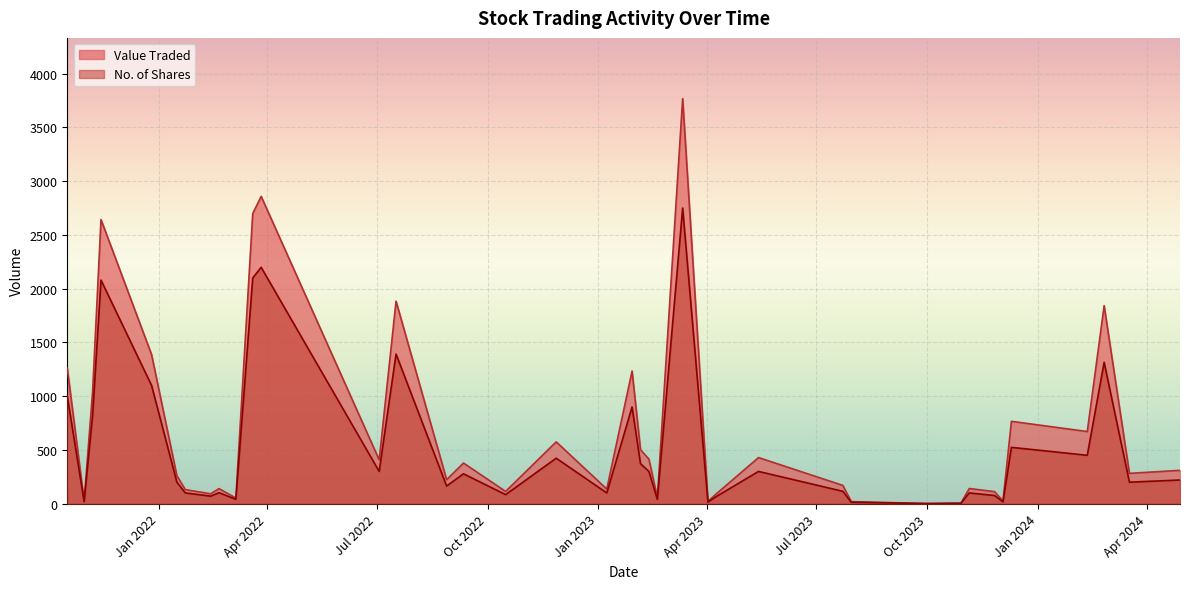

List the series in order of their peak value, lowest first.

No. of Shares, Value Traded